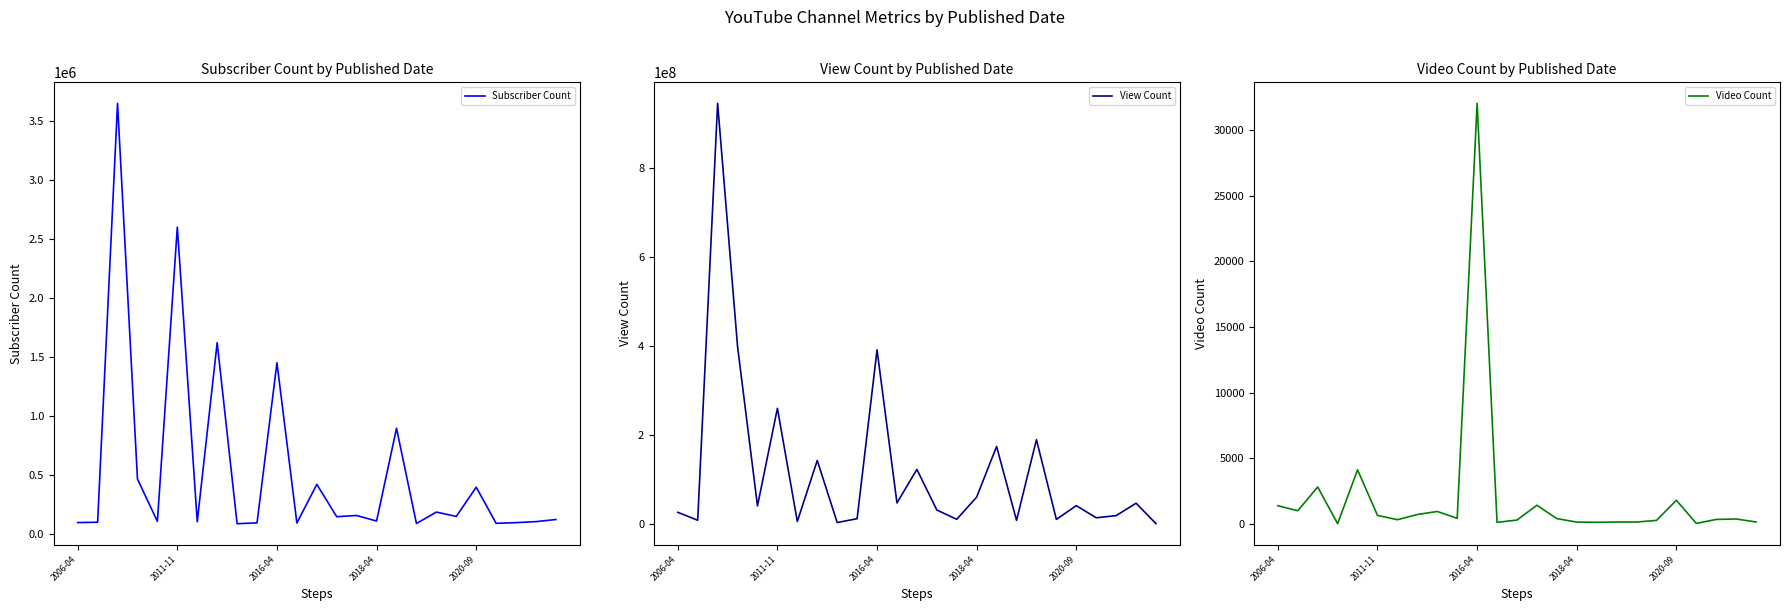

What is the greatest value displayed?

946280428